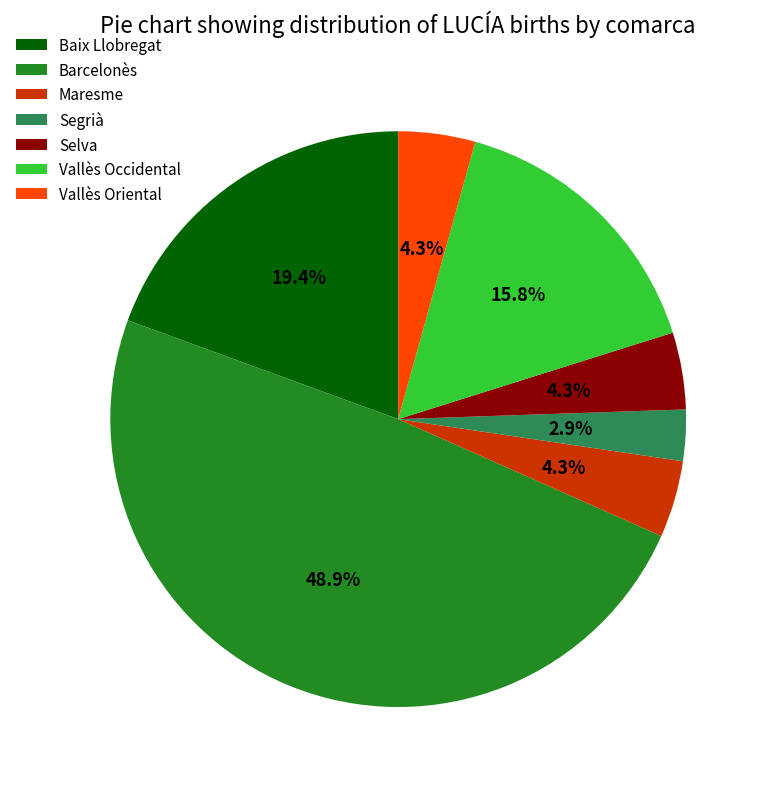

True or false: Barcelonès accounts for 43% of the total.

False